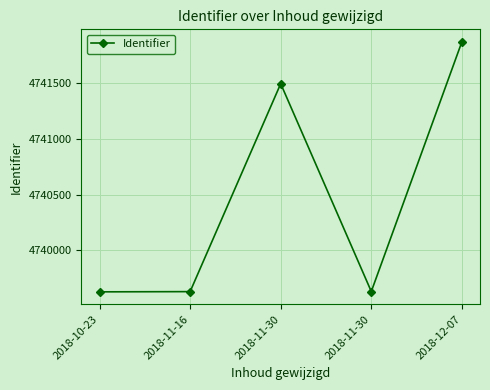

Is it true that the value at 2018-12-07 is 1416604?

False